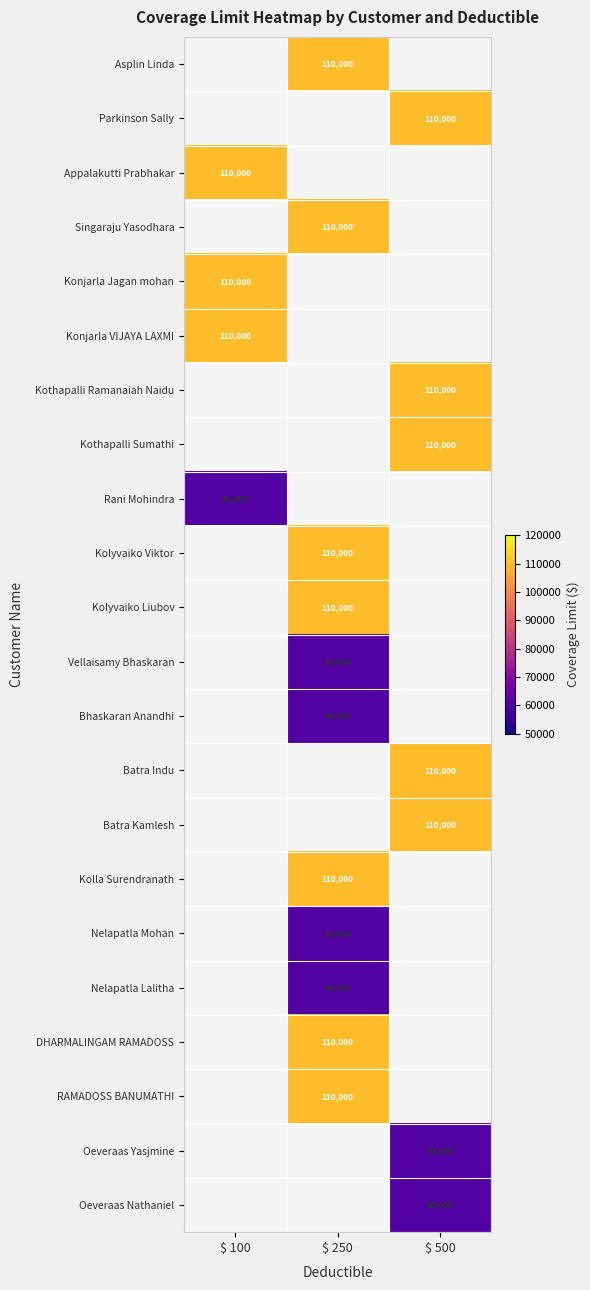

Is it true that Singaraju Yasodhara equals 39938 at $ 250?

False